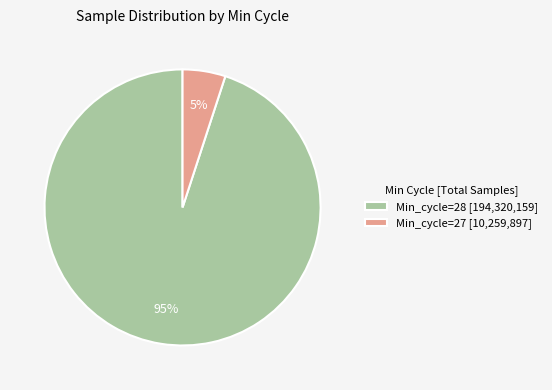

Is the sum of Min_cycle=27 [10,259,897] and Min_cycle=28 [194,320,159] greater than half?

Yes